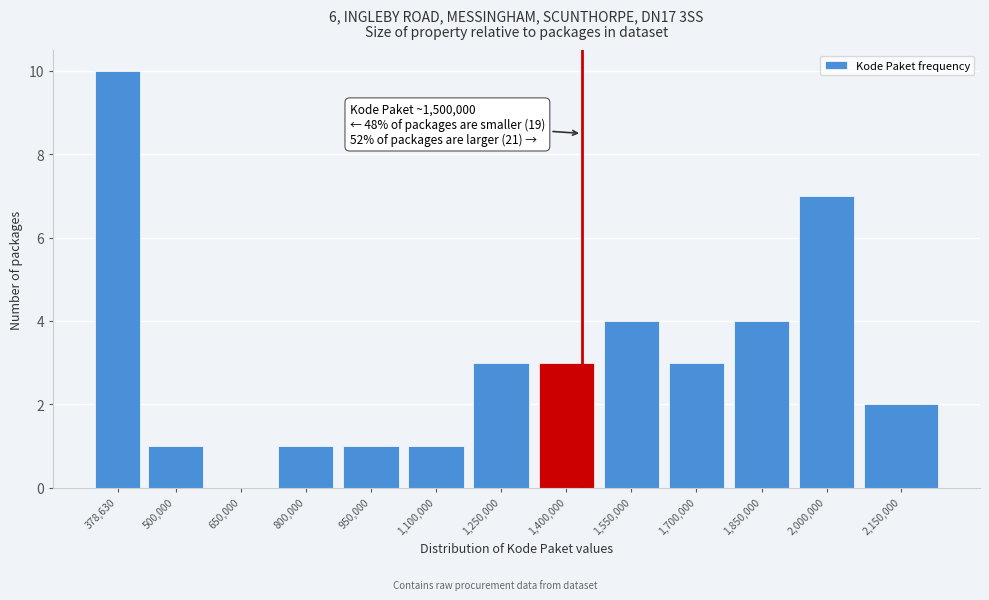

Reading left to right, transcribe all the data shown in this chart.

378,630=10	500,000=1	650,000=0	800,000=1	950,000=1	1,100,000=1	1,250,000=3	1,400,000=3	1,550,000=4	1,700,000=3	1,850,000=4	2,000,000=7	2,150,000=2